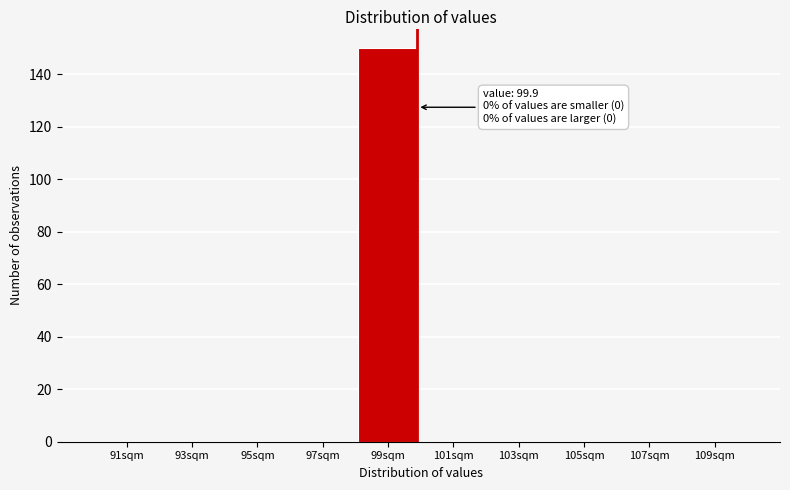

Over which range of the x-axis is the bar tallest?

98 to 100